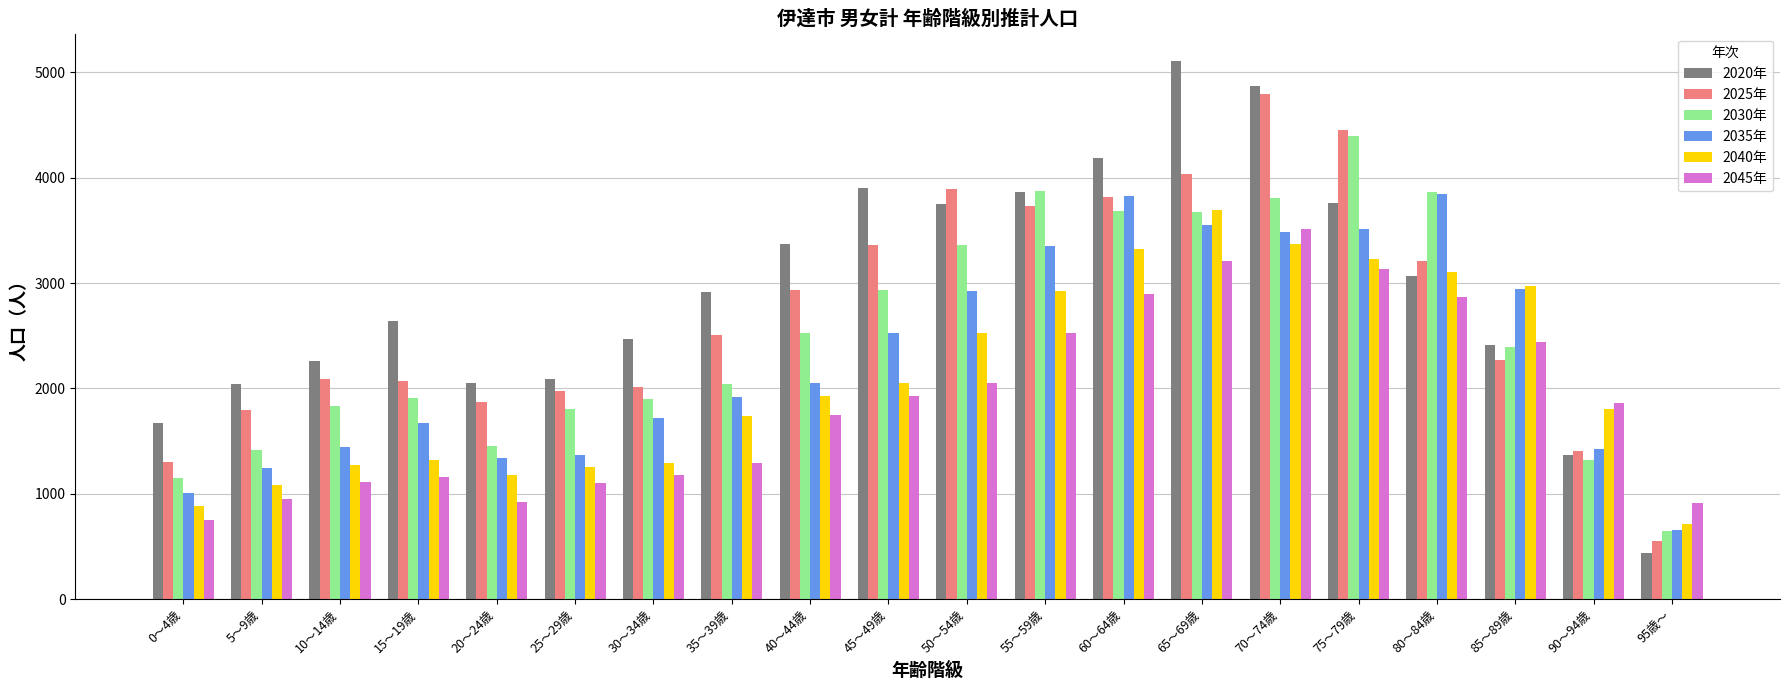

What is the difference between the highest and lowest values at 60～64歳?

1297